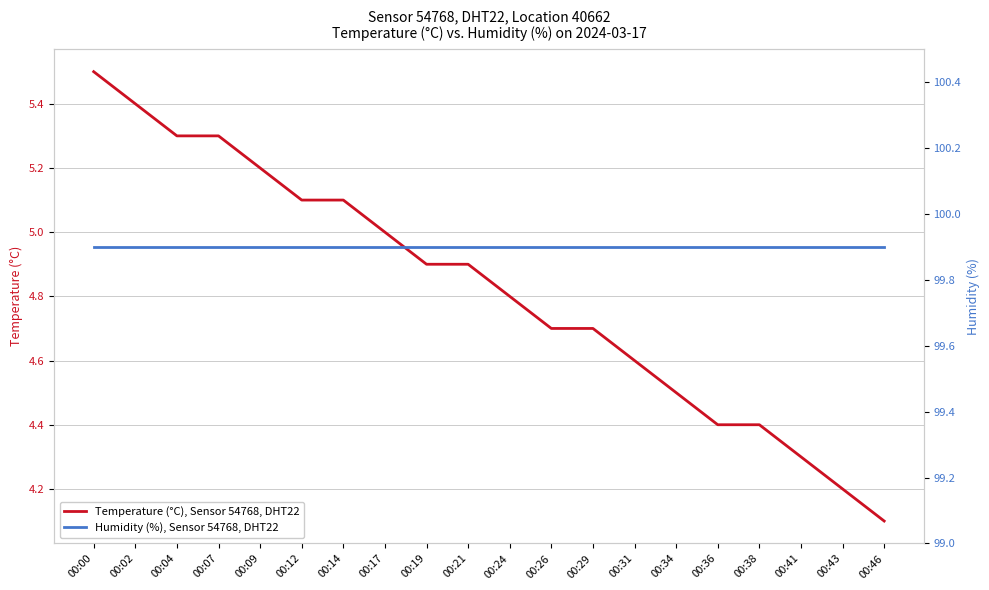

Between 00:26 and 00:29, which series saw the biggest shift?

Temperature (°C), Sensor 54768, DHT22